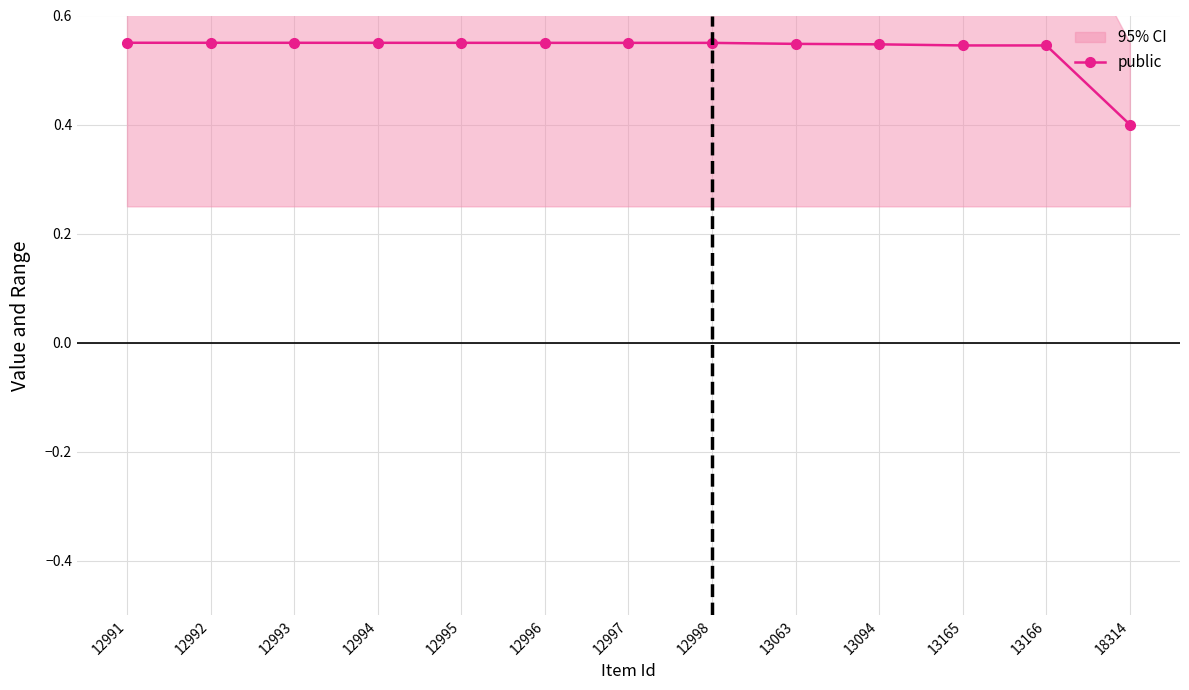

Rank the categories by value from lowest to highest.

18314, 13166, 13165, 13094, 13063, 12998, 12997, 12996, 12995, 12994, 12993, 12992, 12991